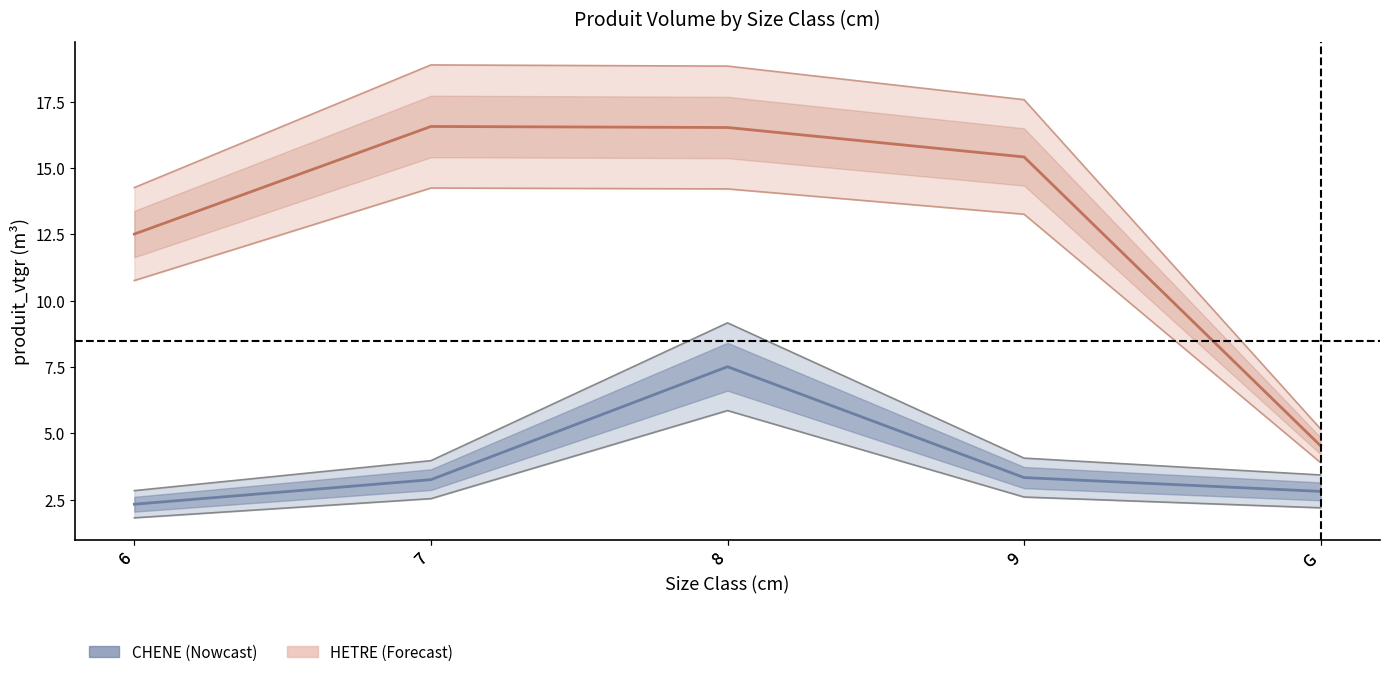

Reading right to left, list all the values displayed in this chart.

CHENE: G=2.8	9=3.3	8=7.5	7=3.3	6=2.3
HETRE: G=4.5	9=15.4	8=16.5	7=16.6	6=12.5